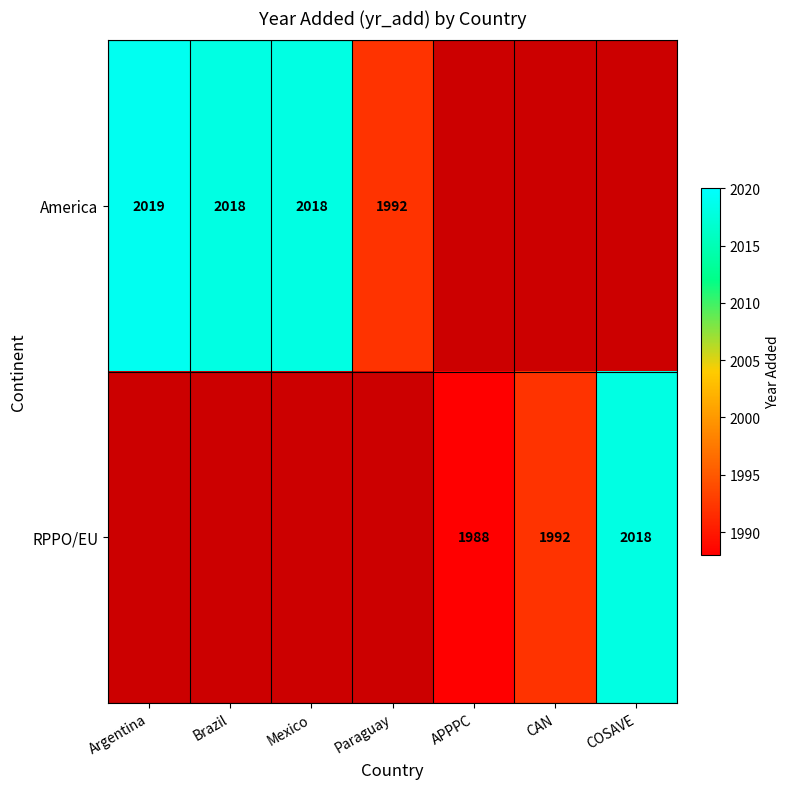

What is the minimum value shown in the chart?

1988.0